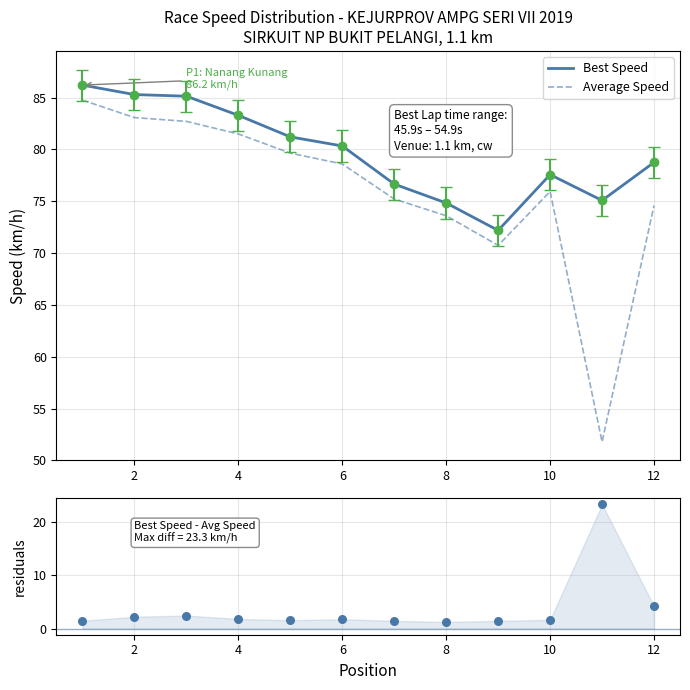

Which series has the largest total across all categories?

Best Speed